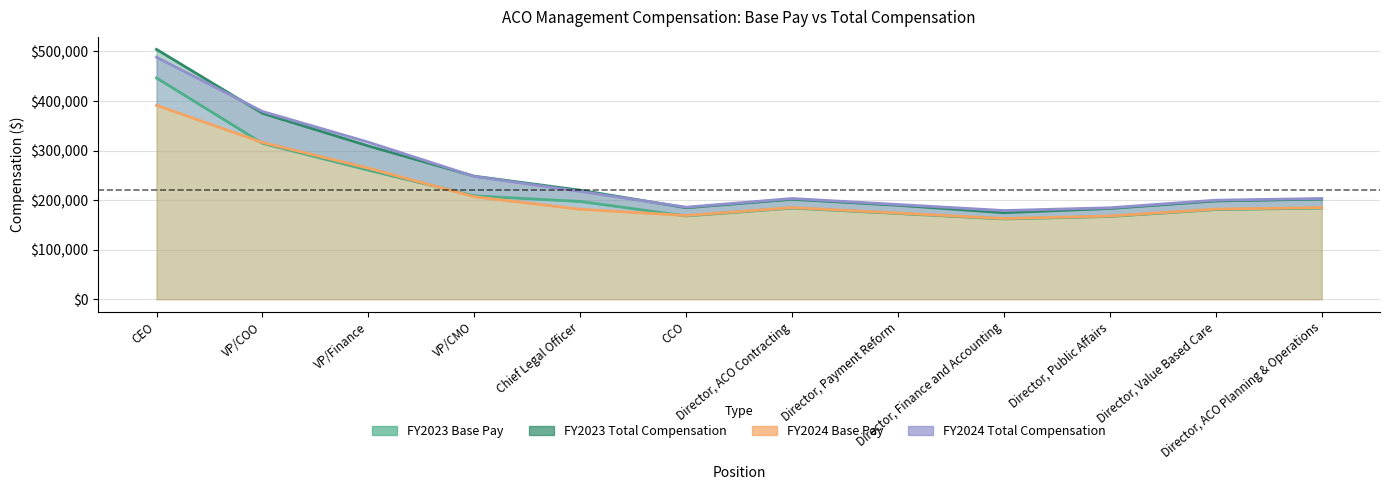

What is the sum of all FY2024 Total Compensation values?

2997200